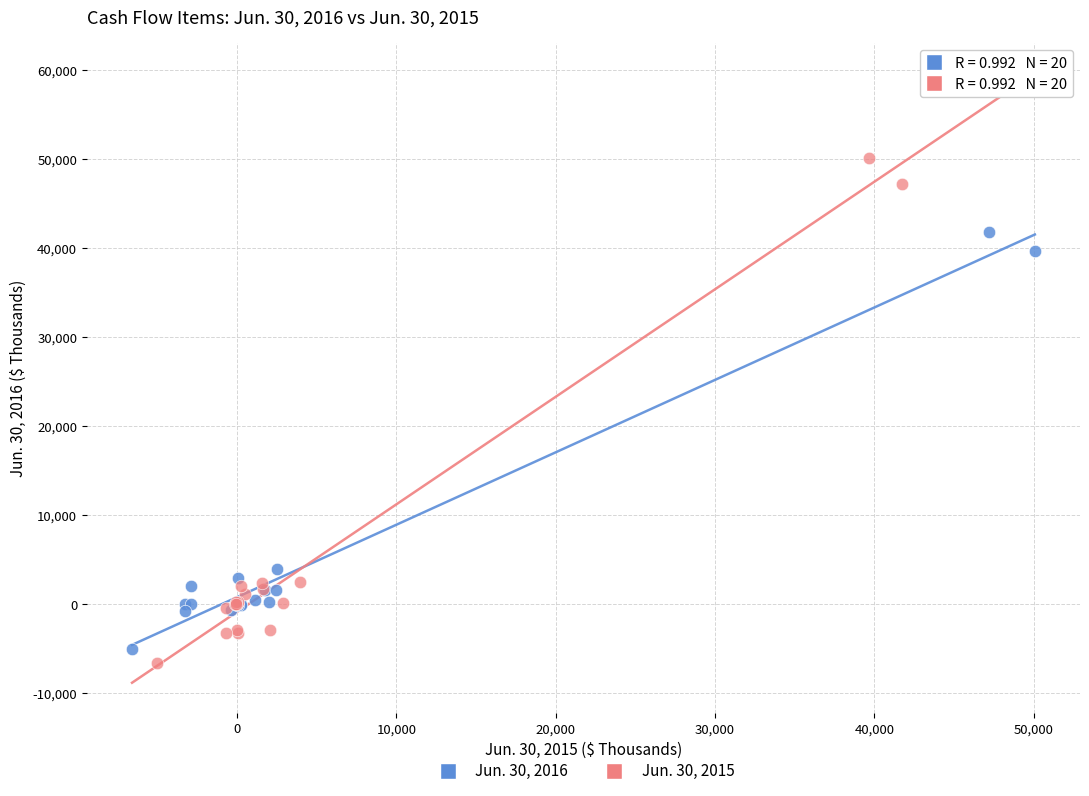

Which series contains the lowest Y value?

Jun. 30, 2015